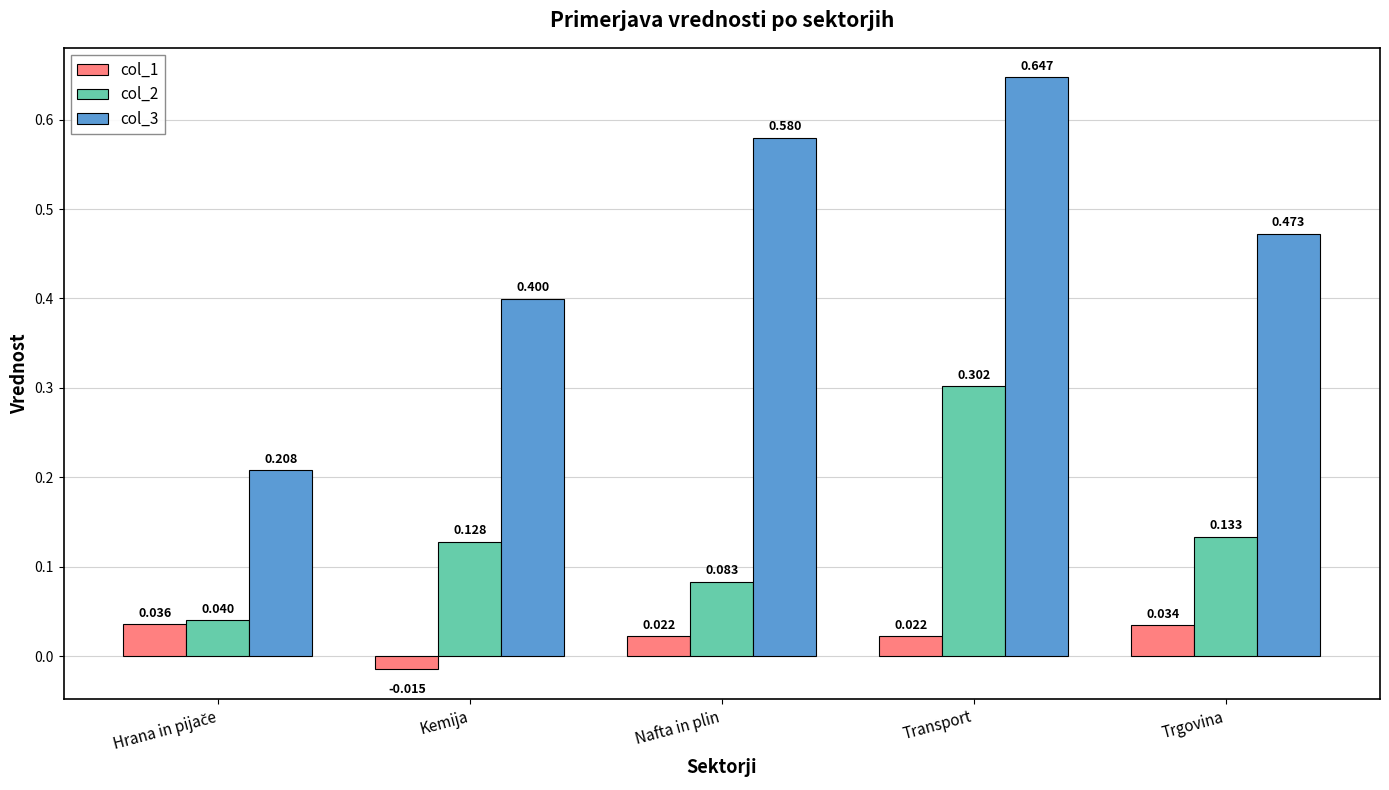

At which category does the chart reach its peak across all series?

Transport